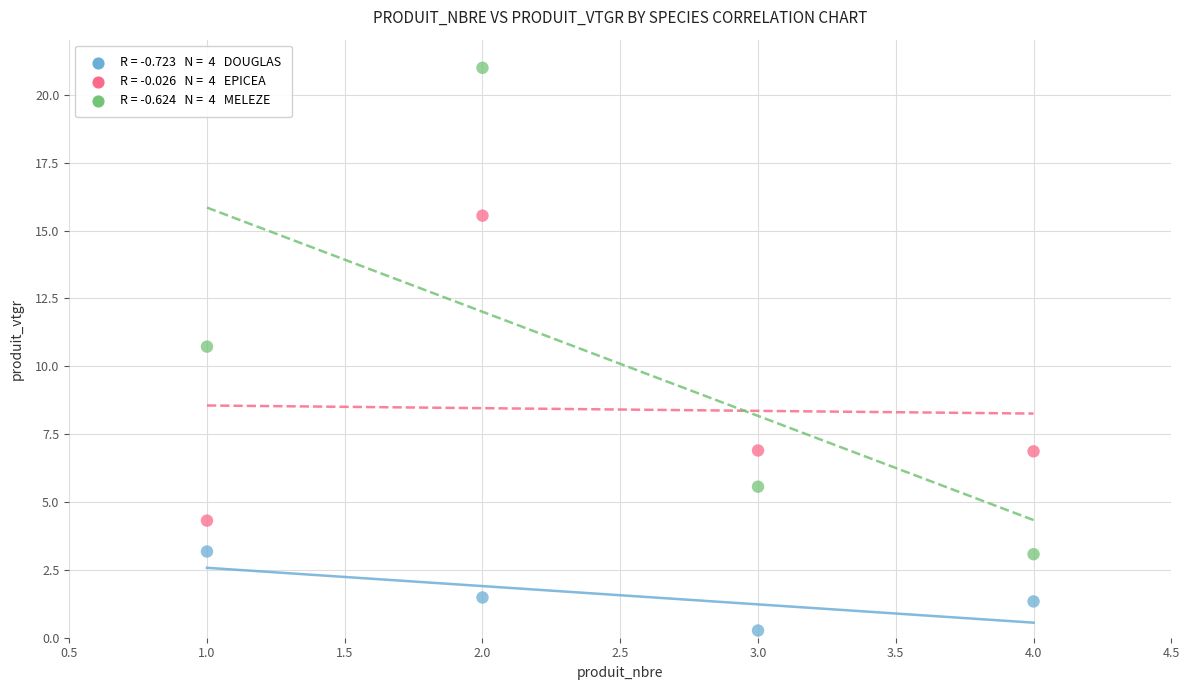

Across all series, what Y value is closest to 10?

10.7